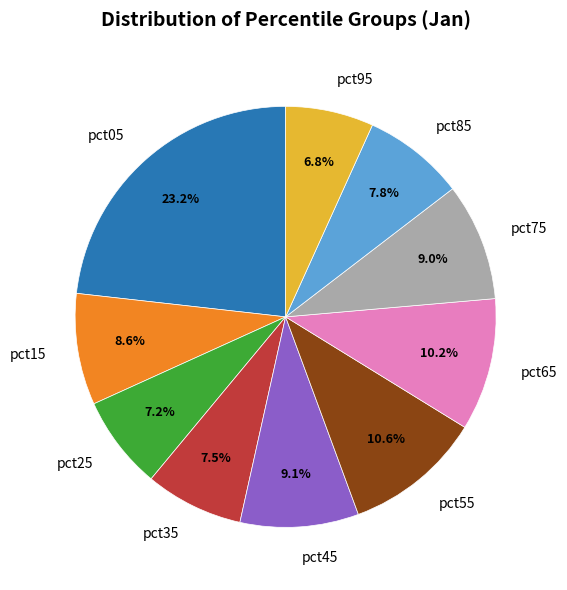

Is the sum of pct05 and pct35 greater than half?

No